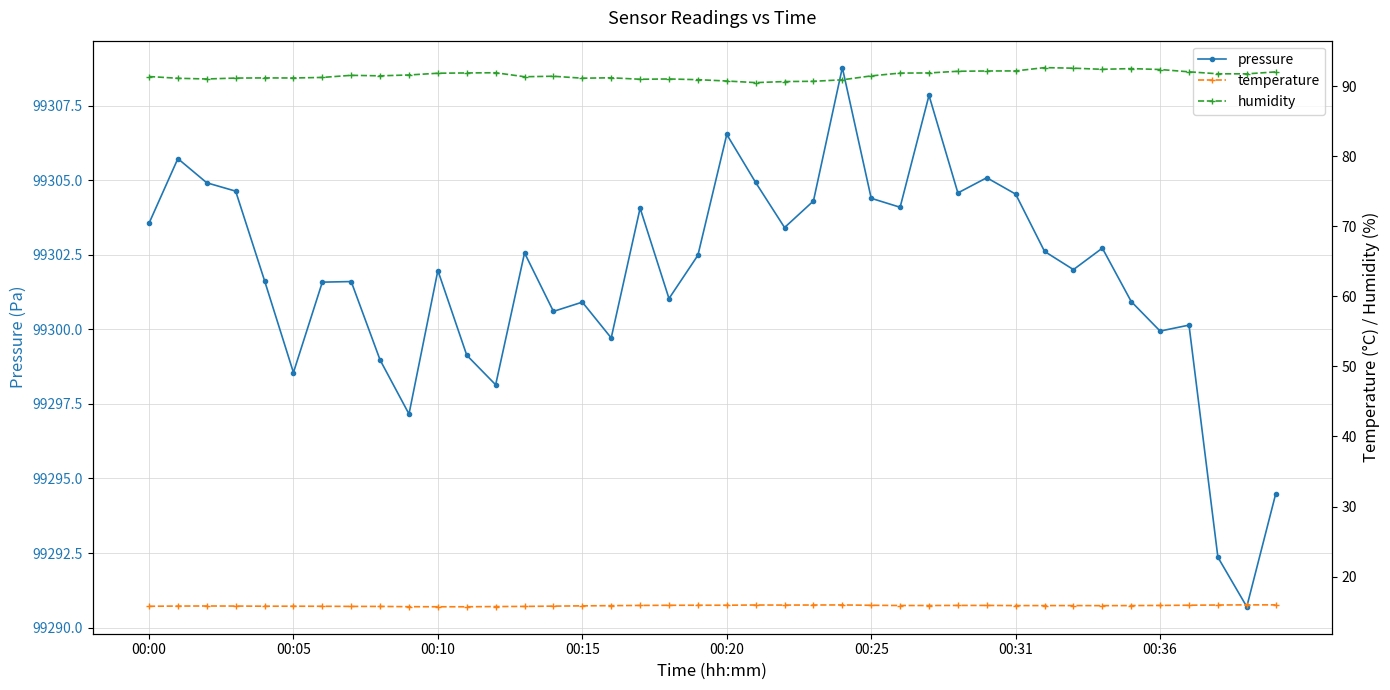

How many values in the humidity series exceed 91?

33